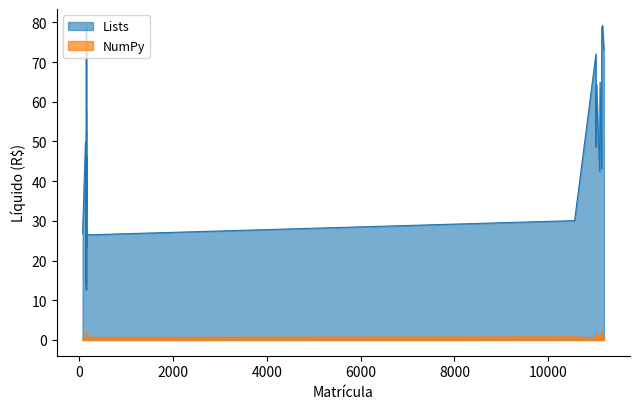

How many lines are shown in the chart?

2